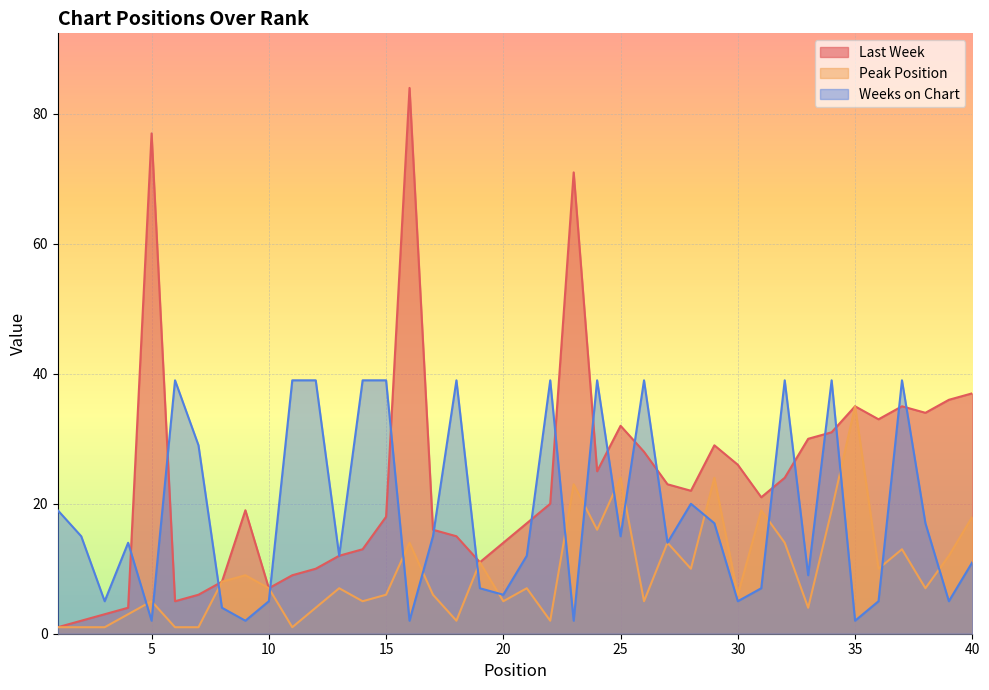

How many data points in Peak Position are less than 7?

18